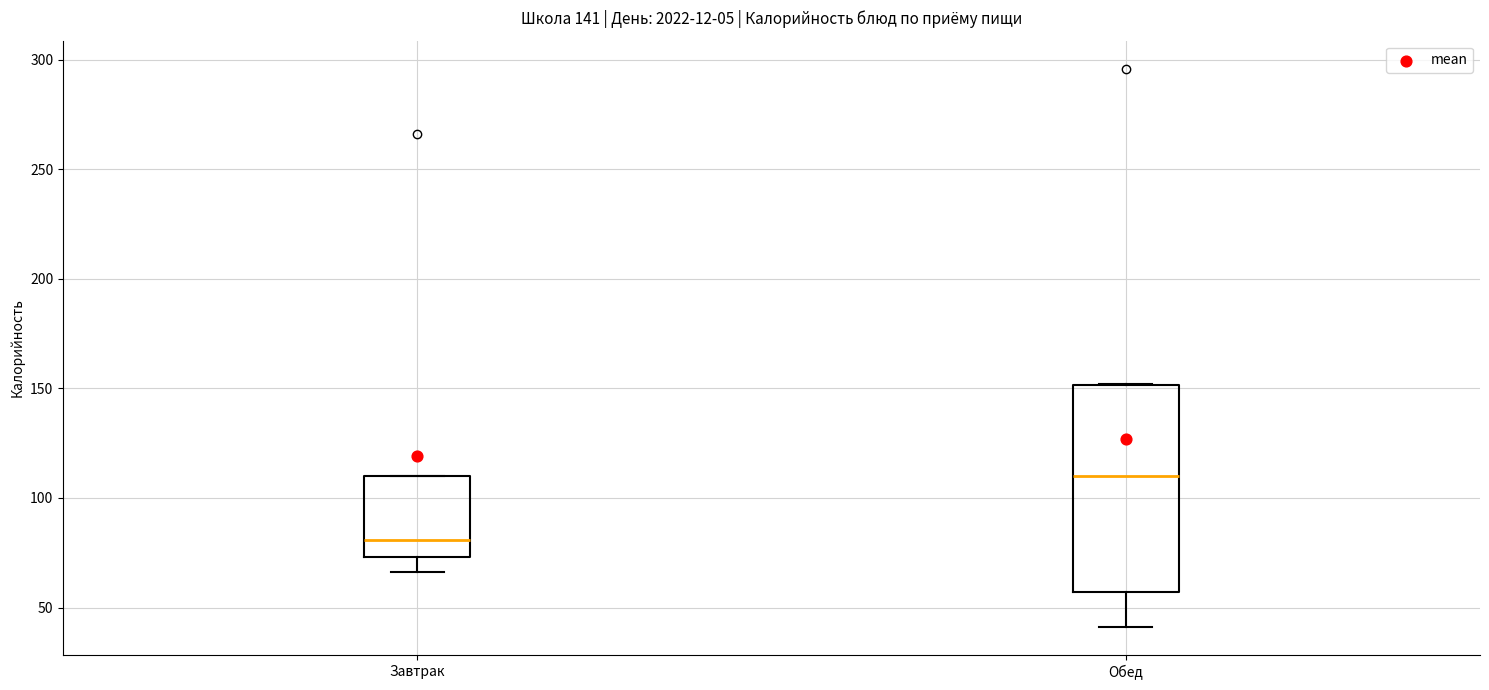

Reading left to right, transcribe this box plot: for each box, give where its median line is, the range the box spans, and where its two whiskers end, as read against the y-axis. The values are not printed on the chart, so give them approximately, as read against the axis.

Завтрак: median 80, box 75 to 110, whiskers 65 to 110
Обед: median 110, box 55 to 150, whiskers 40 to 150